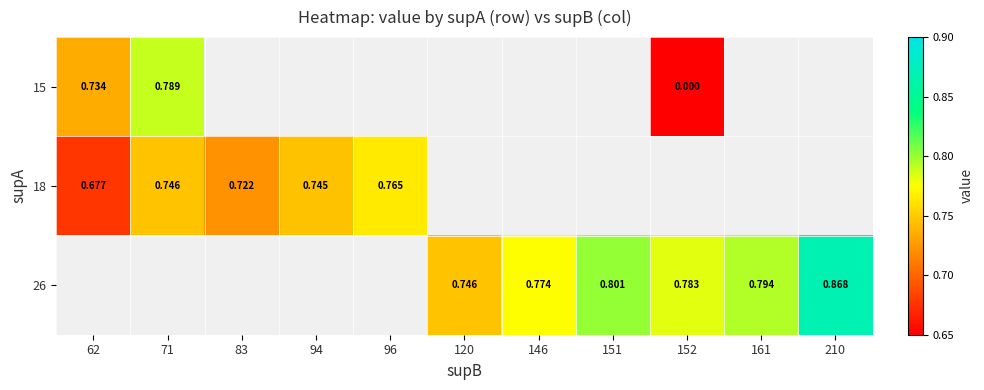

Is the value of 15 at 62 greater than the value of 26 at 152?

No